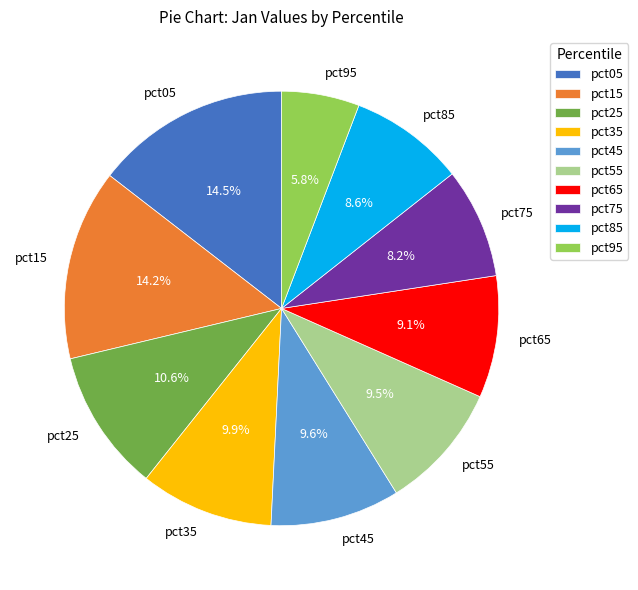

To the nearest percent, what is the difference between the largest and smallest slice percentages?

9%